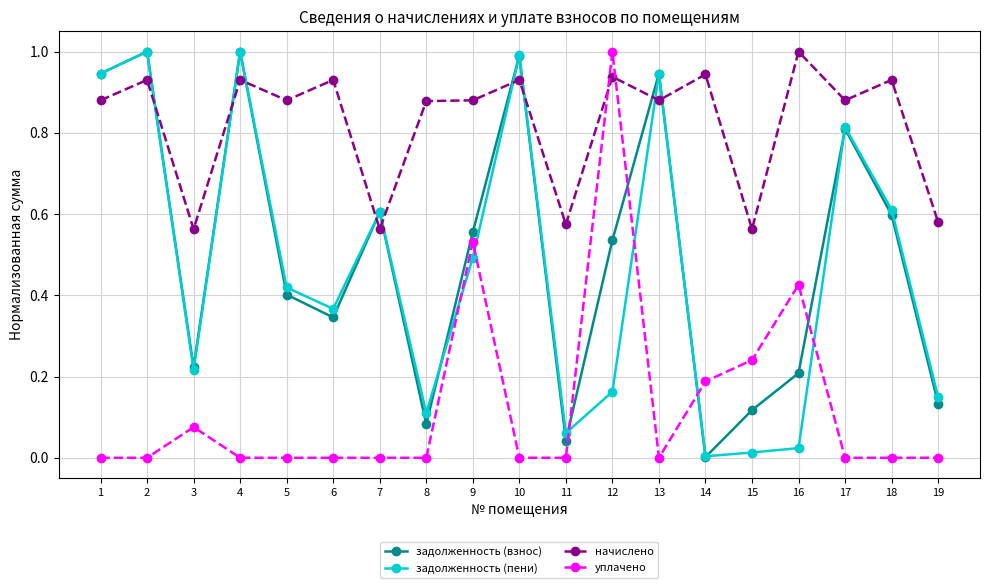

What is the total value across all series at 6?

1.6